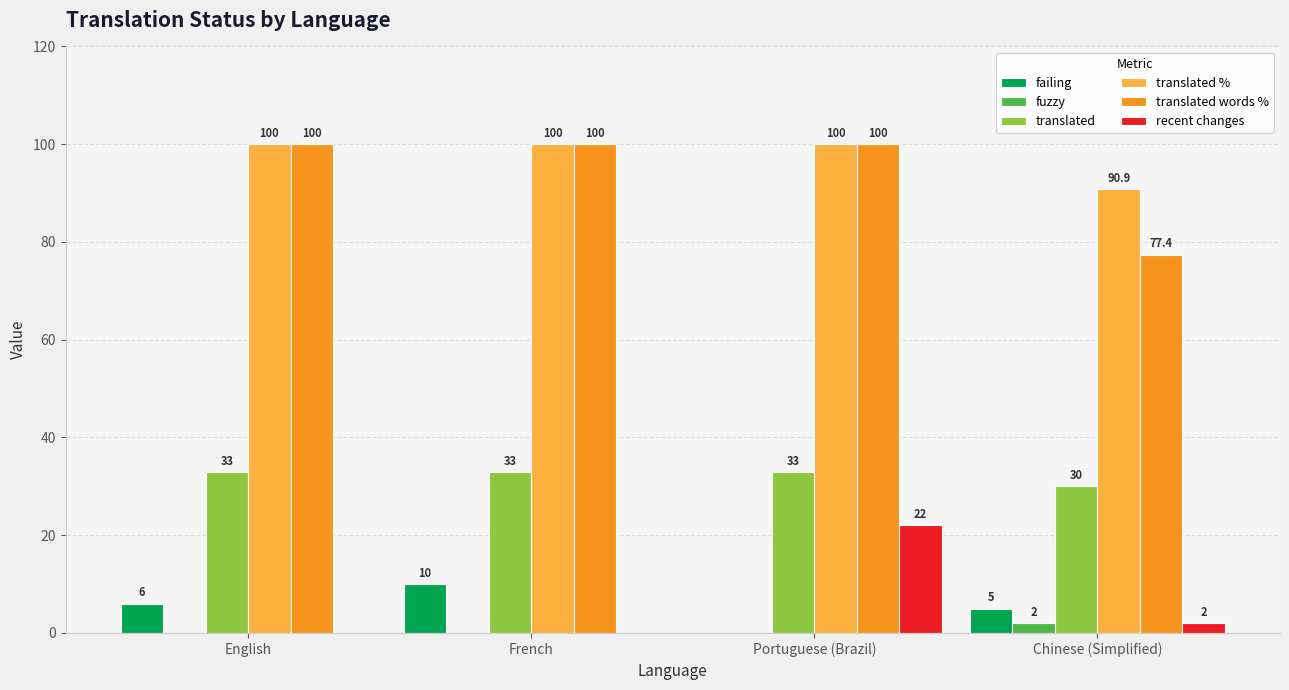

What is the total value across all series at English?

239.0